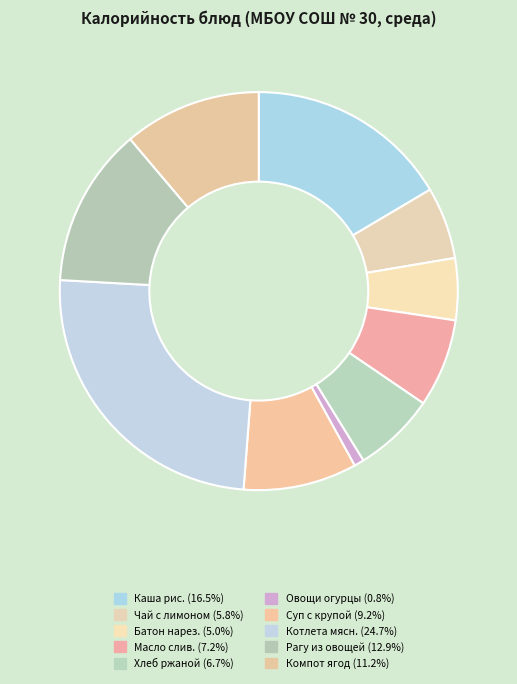

Count the number of slices in the pie.

10